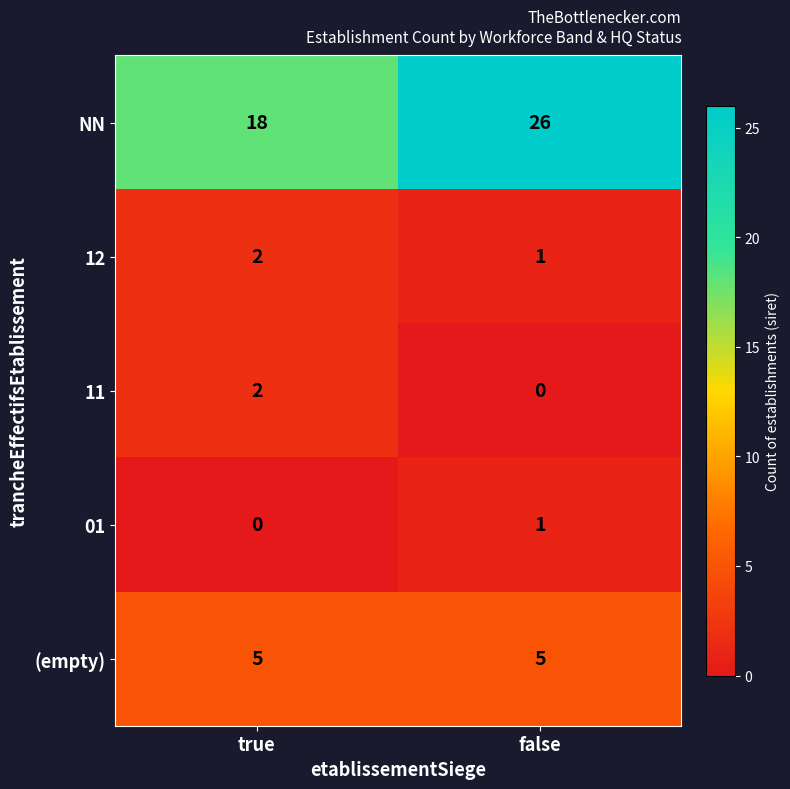

What is the total value across all series at true?

27